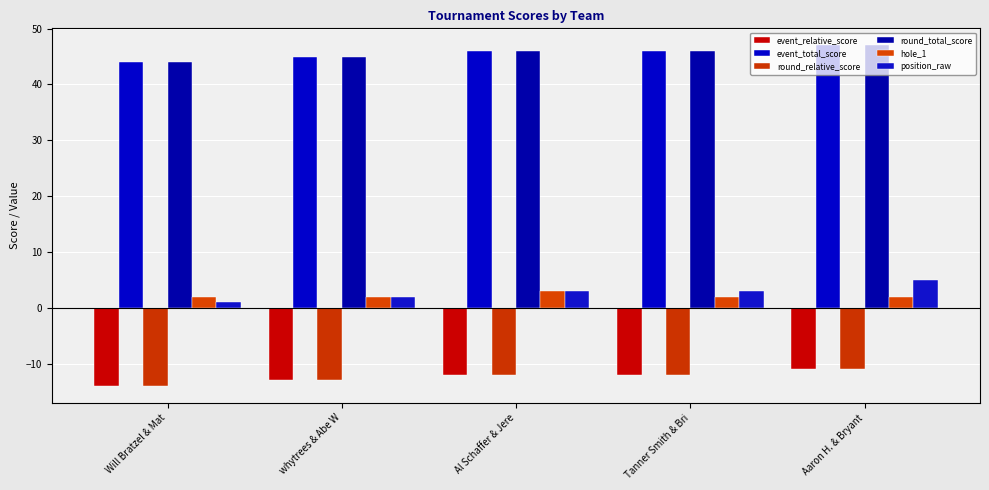

What is the difference between the maximum and minimum values in the round_total_score series?

3